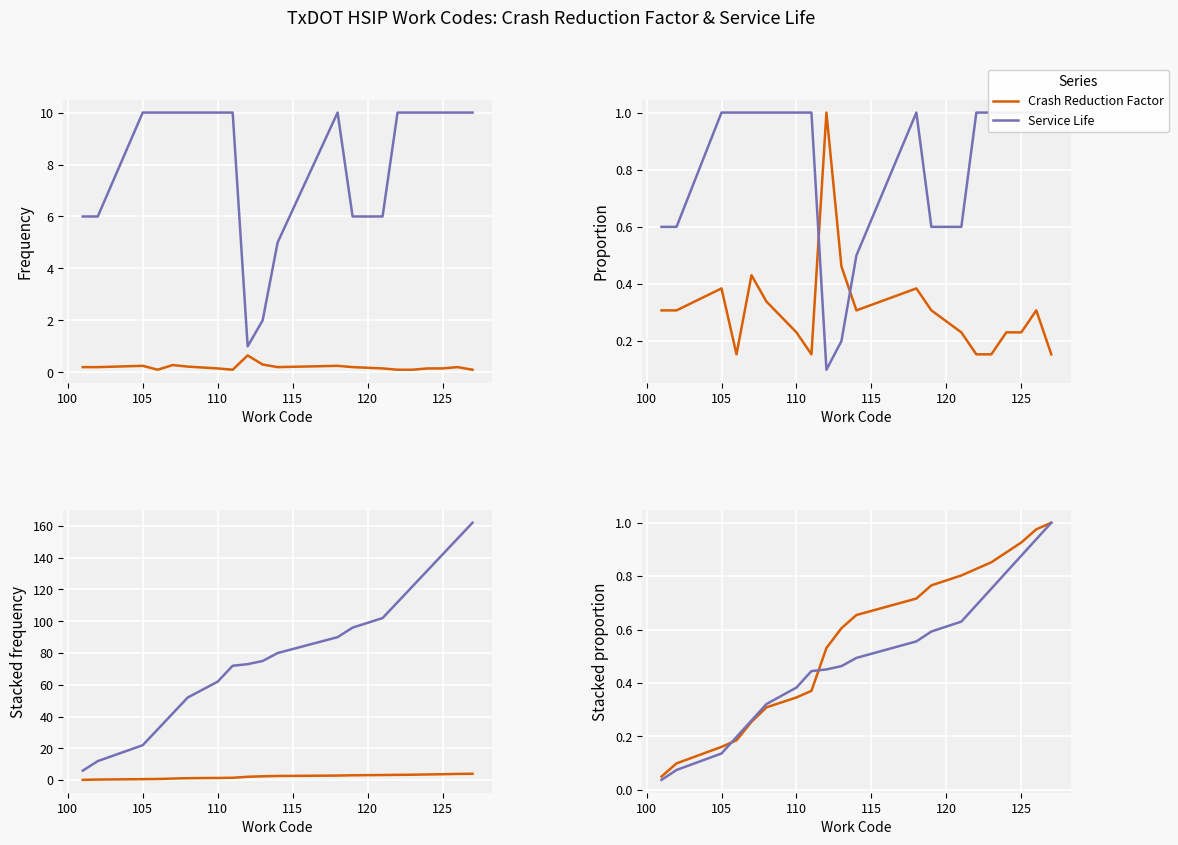

What is the label of the 16th point from the right?

115